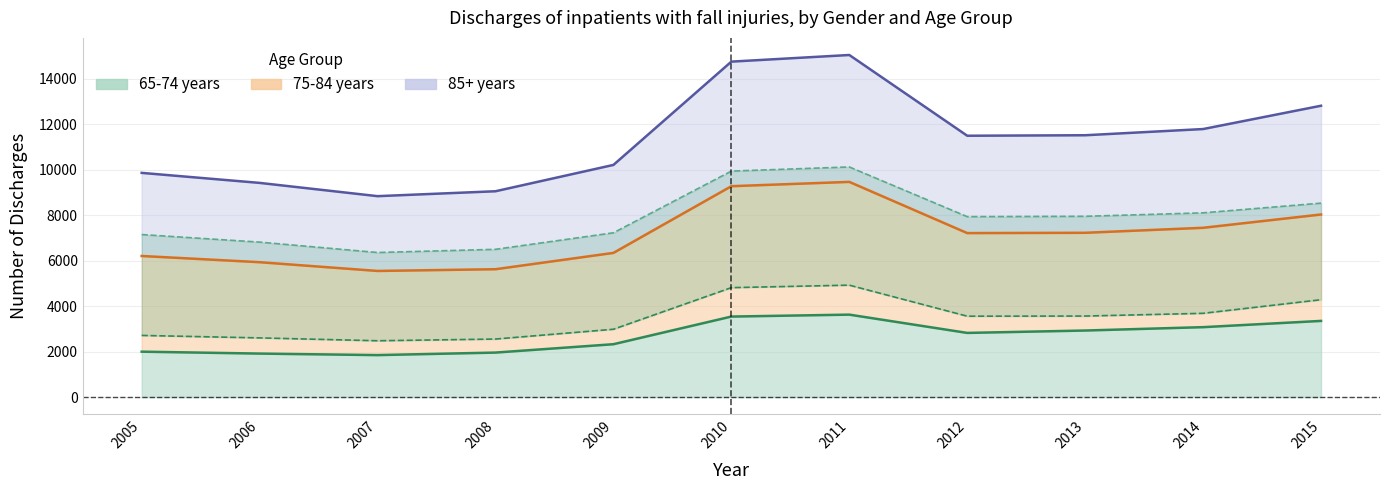

What is the spread (max minus min) of values at 2014?

8765